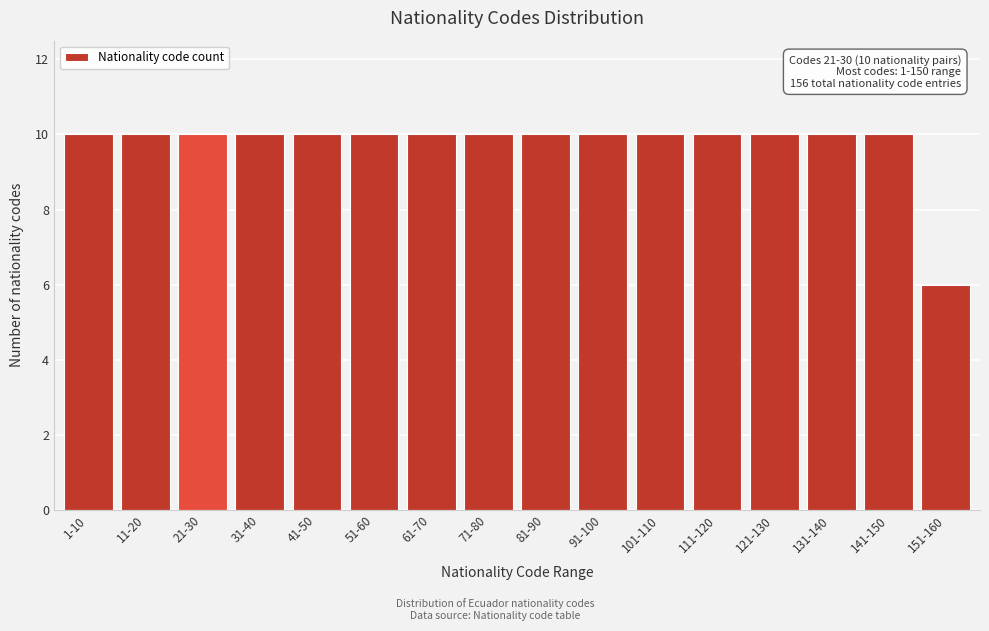

Reading left to right, list all the values displayed in this chart.

10	10	10	10	10	10	10	10	10	10	10	10	10	10	10	6